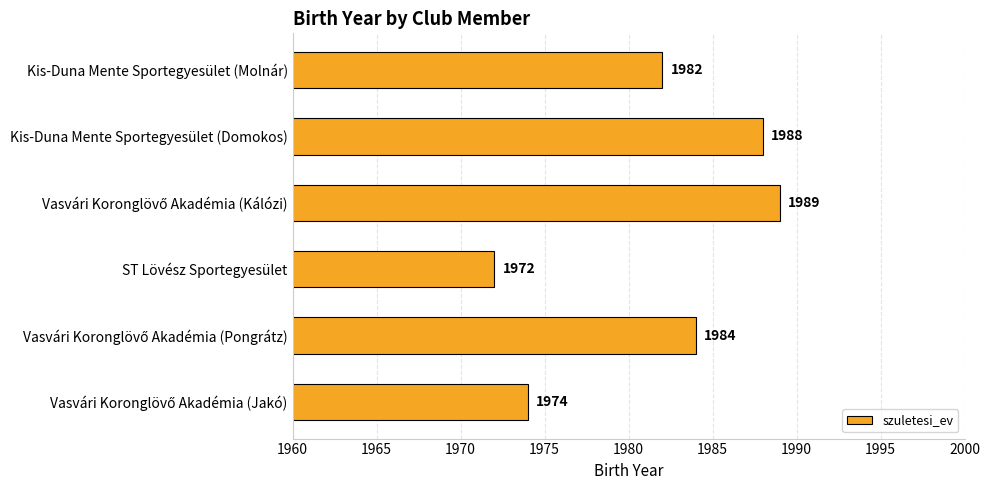

Reading bottom to top, transcribe all the data shown in this chart.

1974	1984	1972	1989	1988	1982